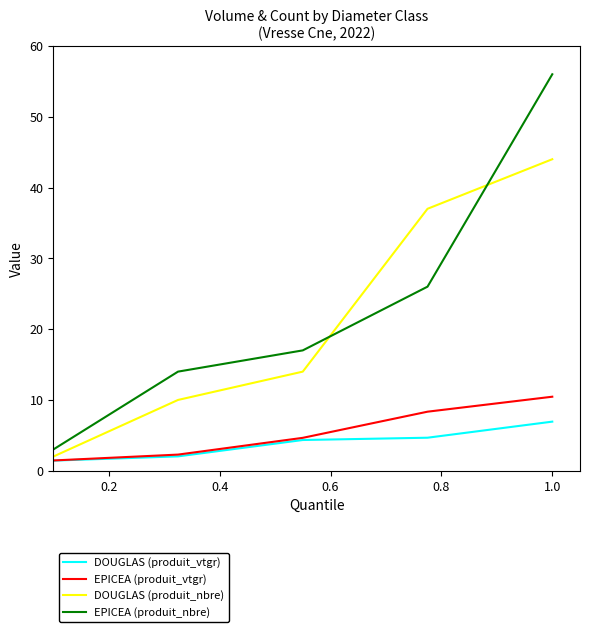

What is the greatest value displayed?

56.0